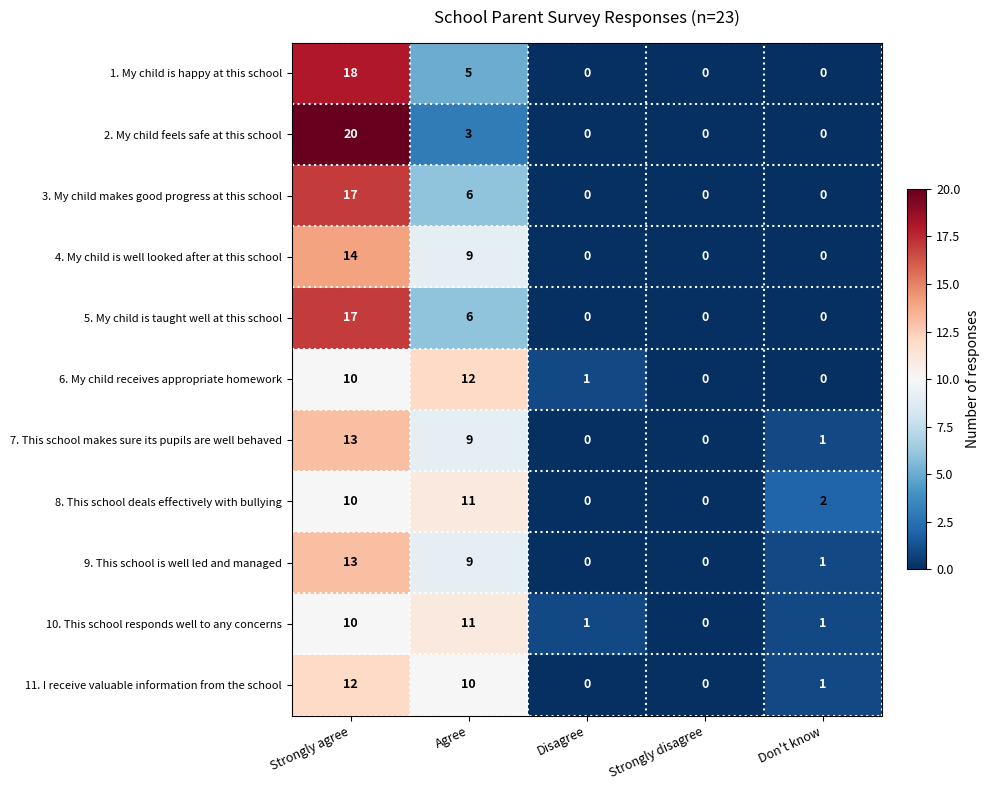

What is the sum of all 3. My child makes good progress at this school values?

23